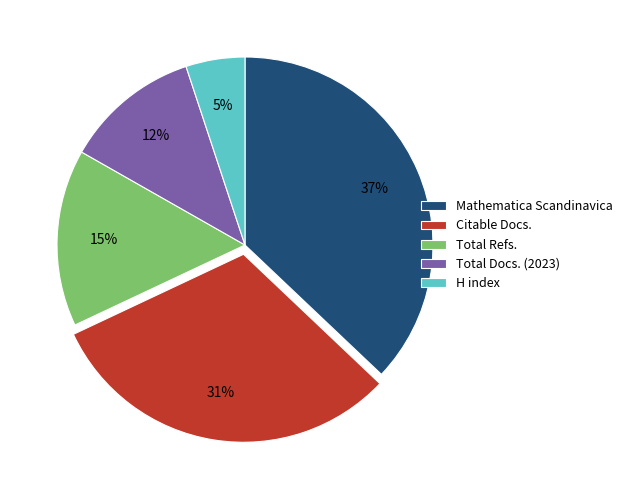

The H index slice represents 5% of the pie. True or false?

True